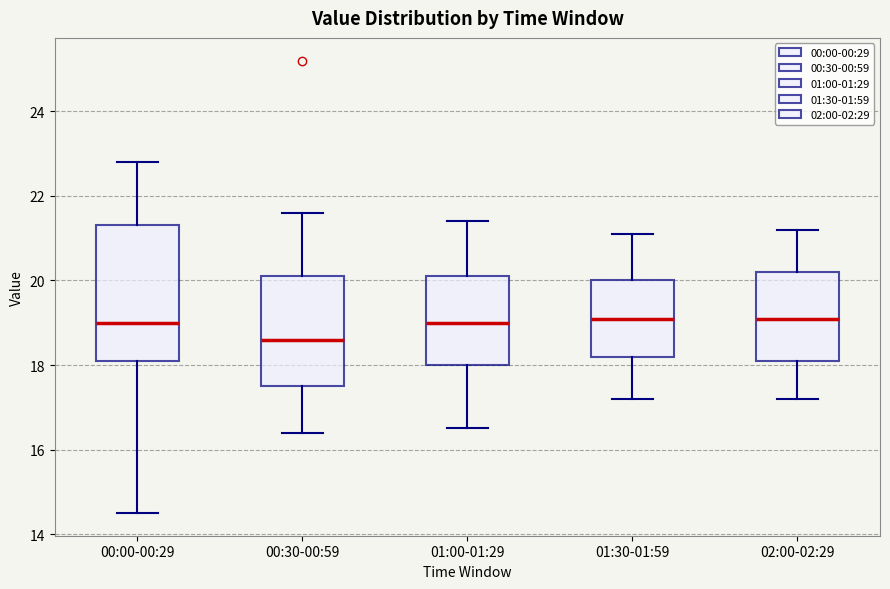

Comparing the boxes themselves (not the whiskers), which one is the tallest?

00:00-00:29